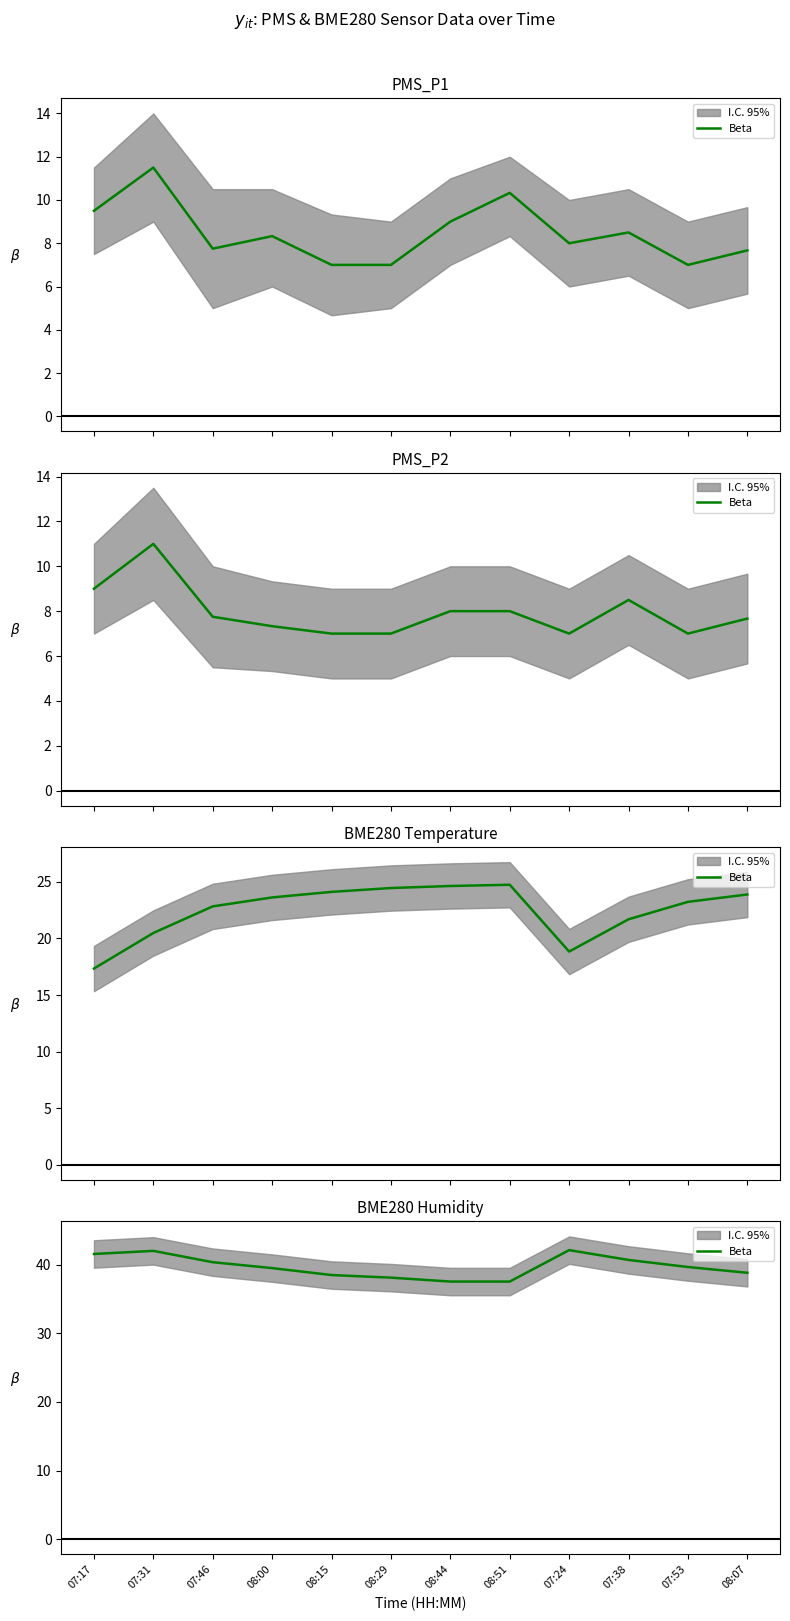

What is the greatest value displayed?

42.1